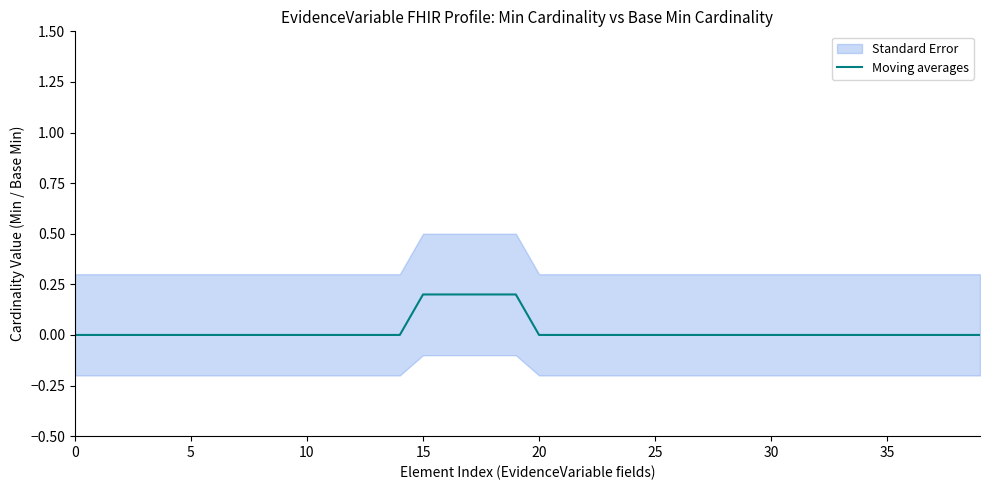

How many positive values are there?

5